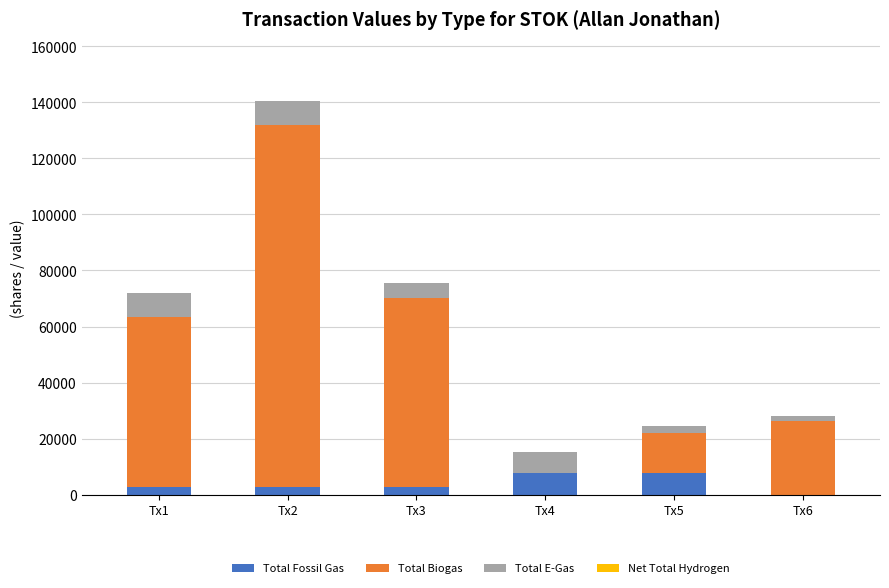

What is the maximum value for Total Fossil Gas?

7724